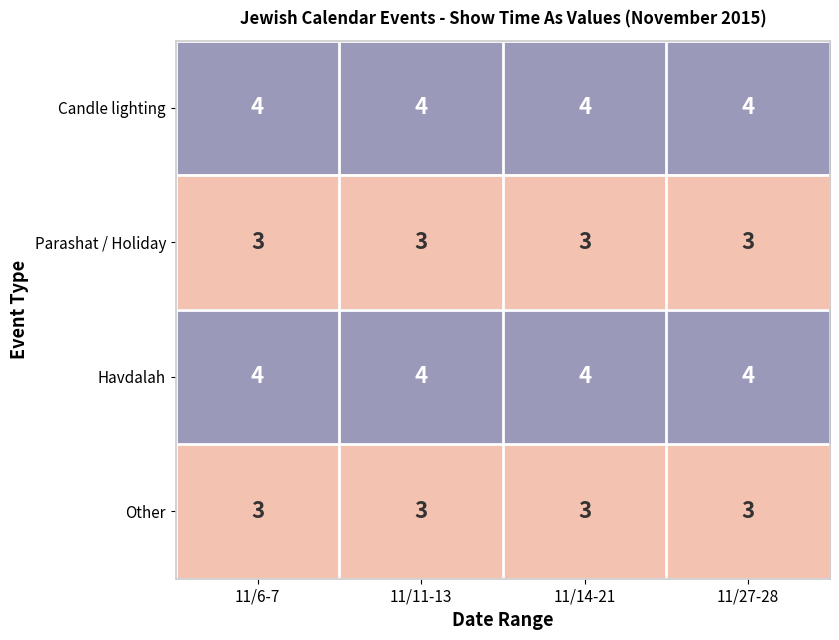

What is the total value across all series at 11/6-7?

14